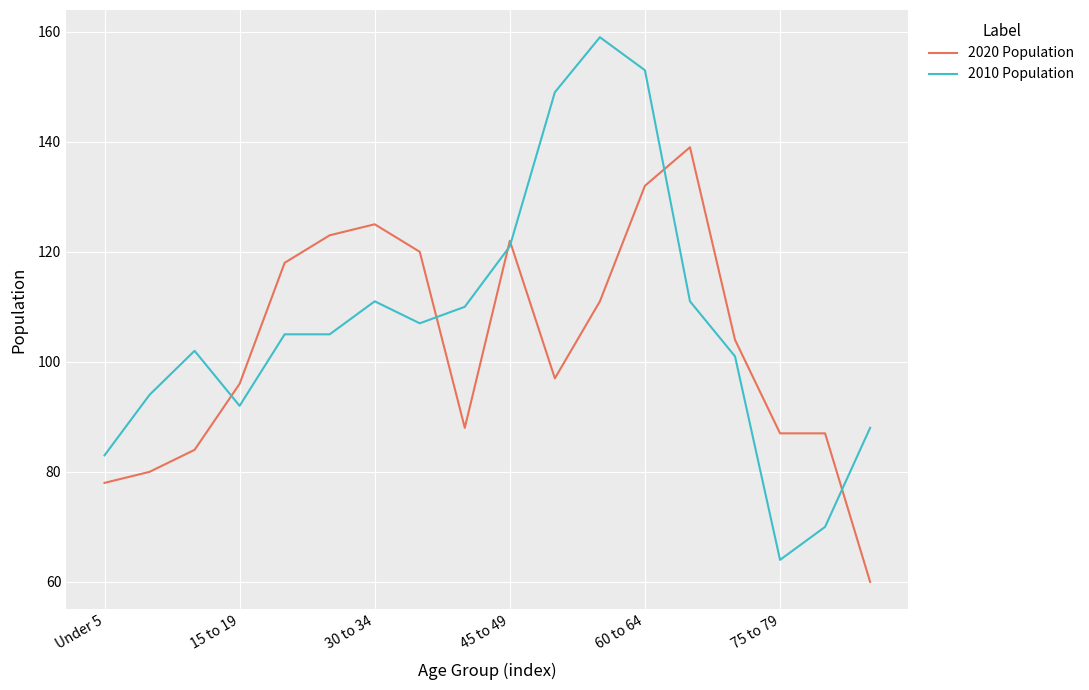

How many categories are shown in the chart?

18